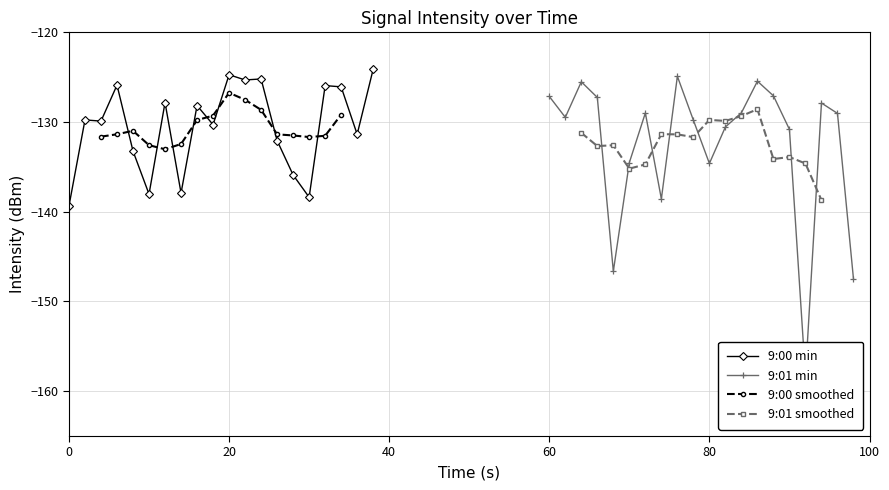

The value of 9:00 min at 0 is -196.2. True or false?

False